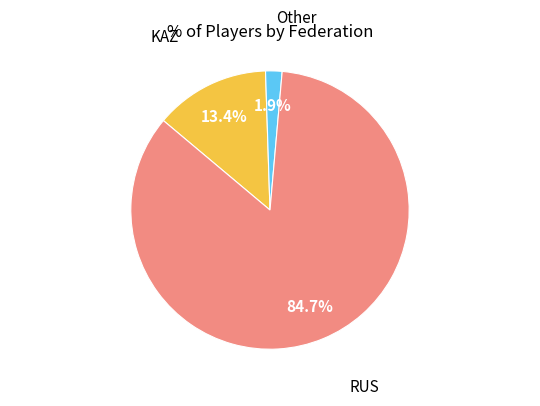

To the nearest percent, what portion does RUS represent?

85%